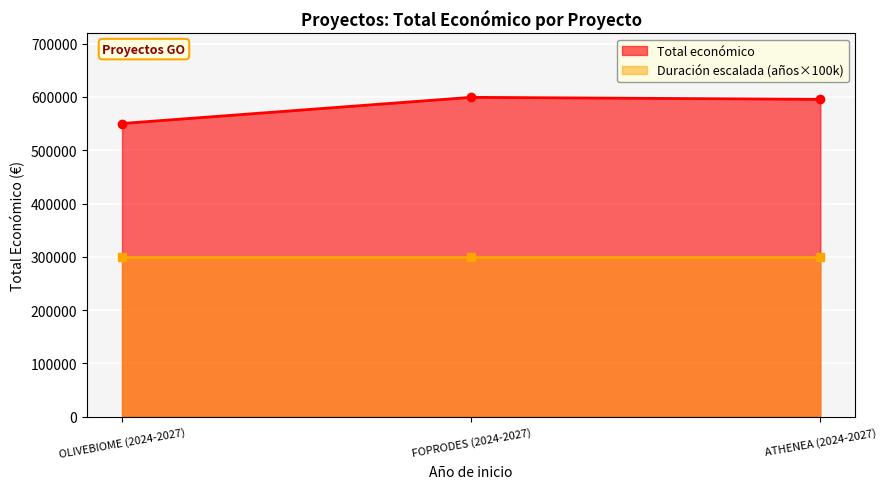

Is it true that the value at FOPRODES (2024-2027) is 977731?

False